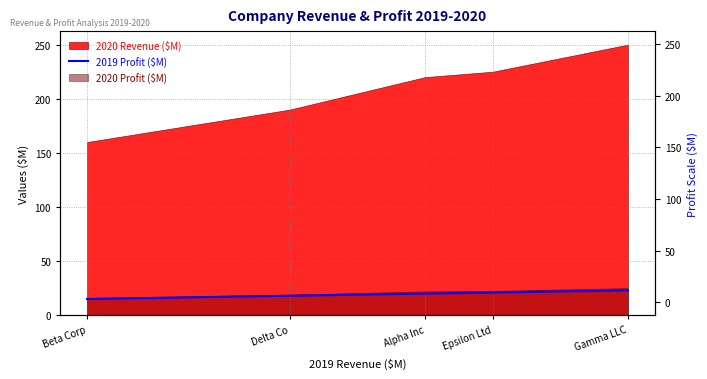

Is it true that the value at Alpha Inc is 34?

False